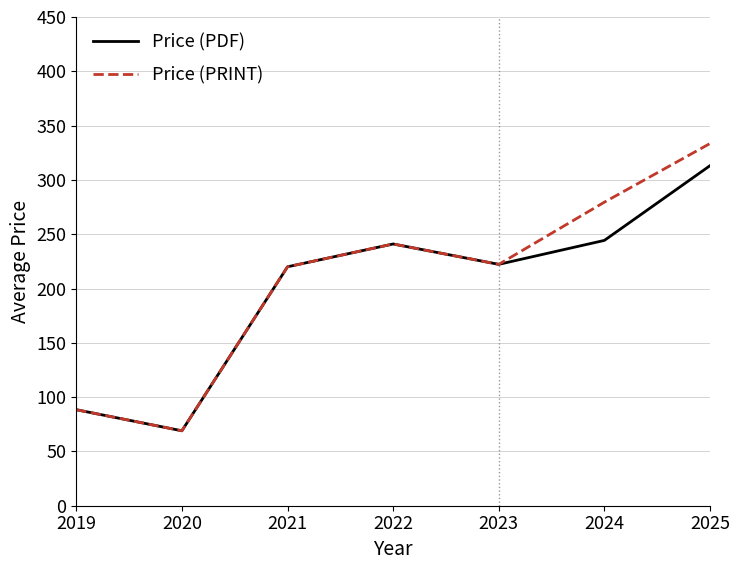

The value of Price (PDF) at 2023 is 134.8. True or false?

False